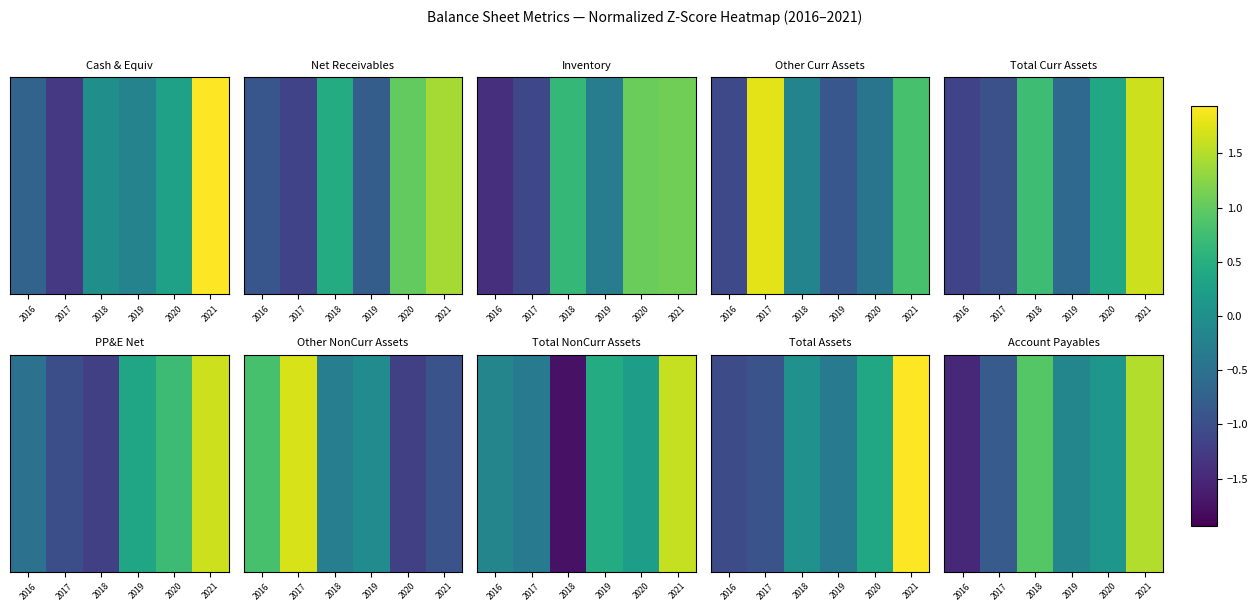

Rank the categories by value from lowest to highest.

2016, 2017, 2019, 2020, 2018, 2021